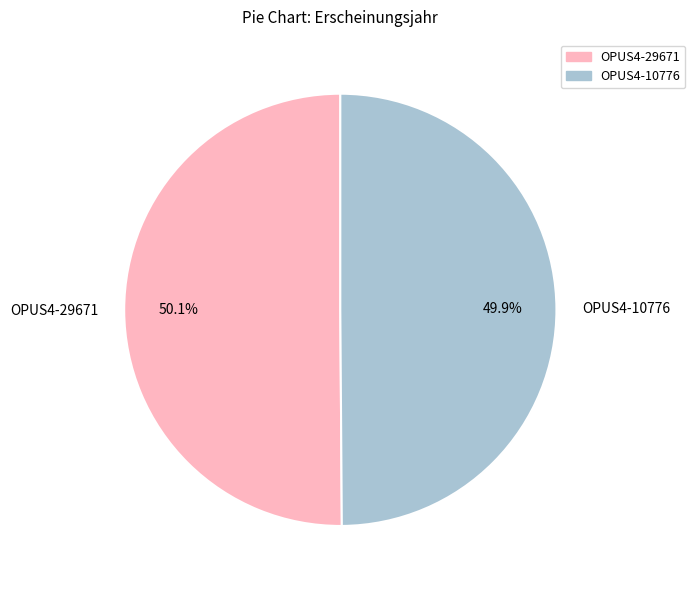

What percentage is the OPUS4-29671 slice, to the nearest percent?

50%